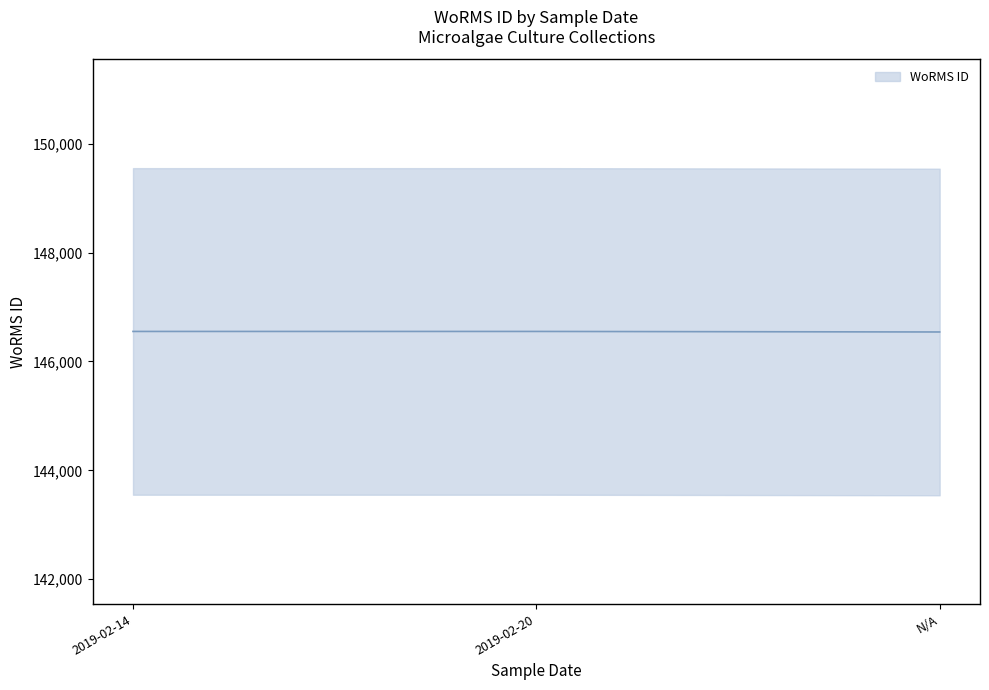

What is the sum of the values at 2019-02-14 and 2019-02-20?

293102